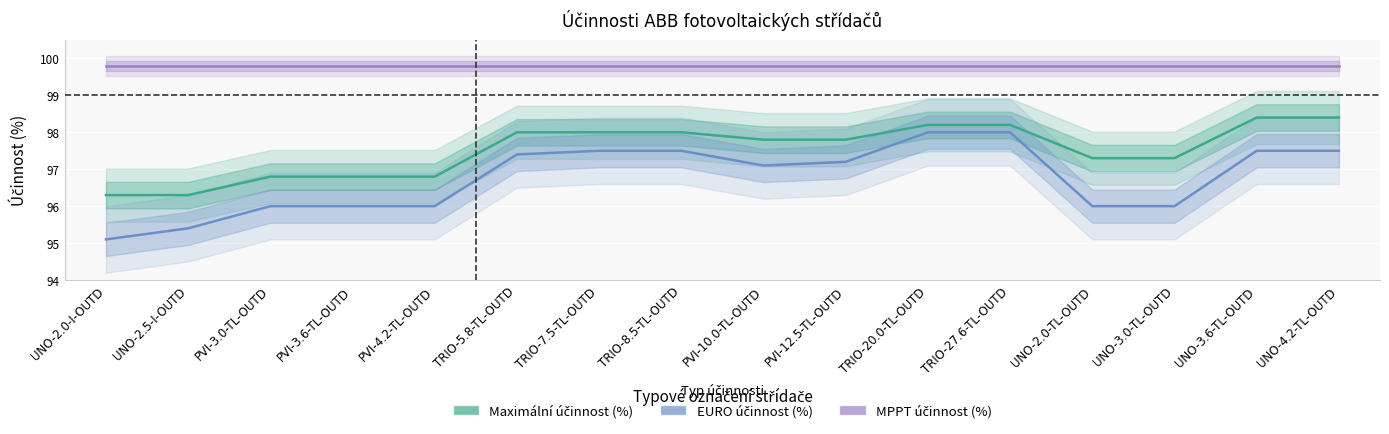

Read the Maximální účinnost (%) value at PVI-3.6-TL-OUTD.

96.8